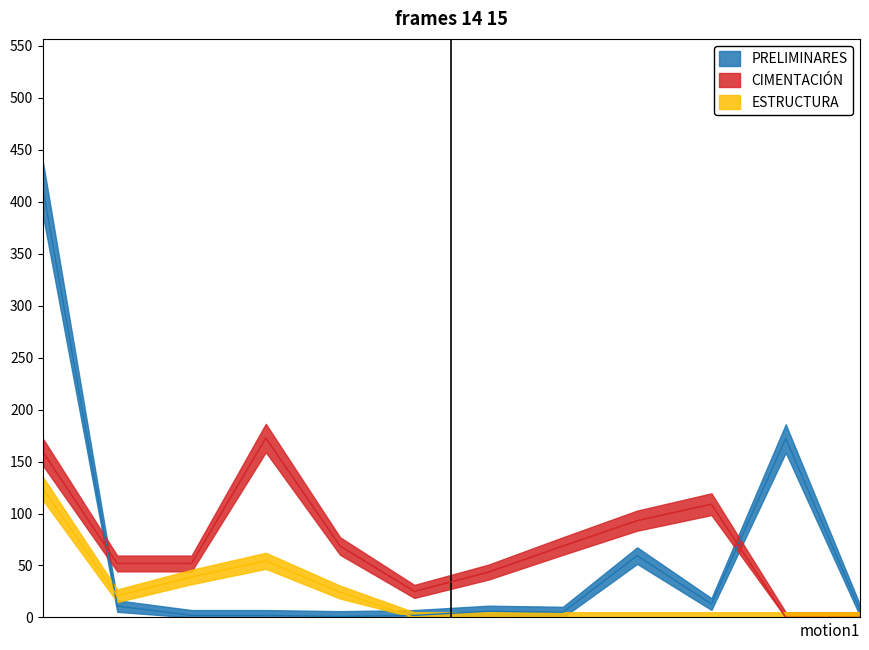

Where does the PRELIMINARES series first go above 6?

PRE-01